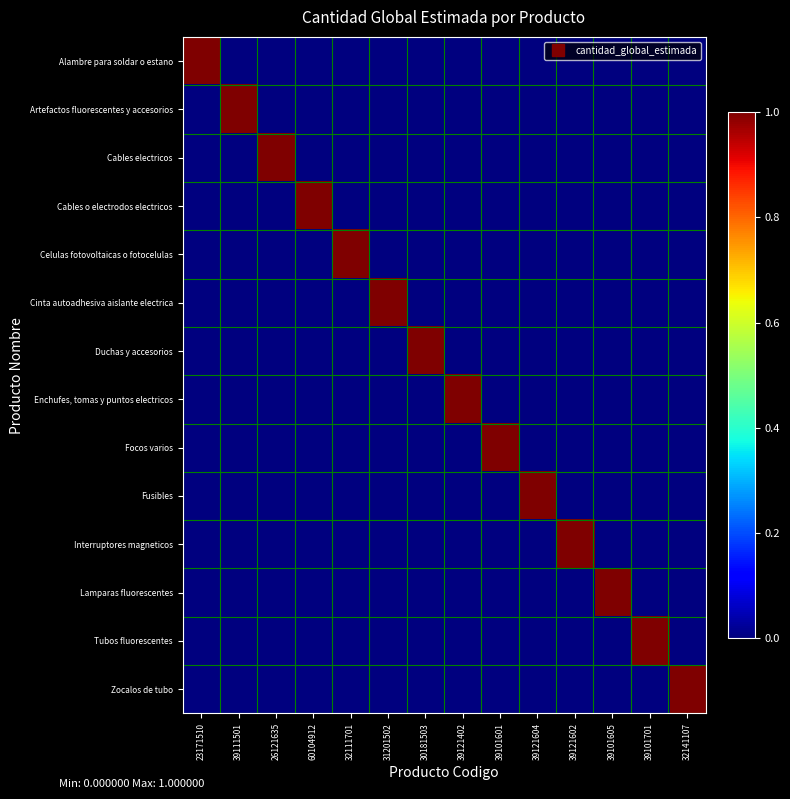

Rank the series at 60104912 from lowest to highest value.

Alambre para soldar o estano, Artefactos fluorescentes y accesorios, Cables electricos, Celulas fotovoltaicas o fotocelulas, Cinta autoadhesiva aislante electrica, Duchas y accesorios, Enchufes, tomas y puntos electricos, Focos varios, Fusibles, Interruptores magneticos, Lamparas fluorescentes, Tubos fluorescentes, Zocalos de tubo, Cables o electrodos electricos